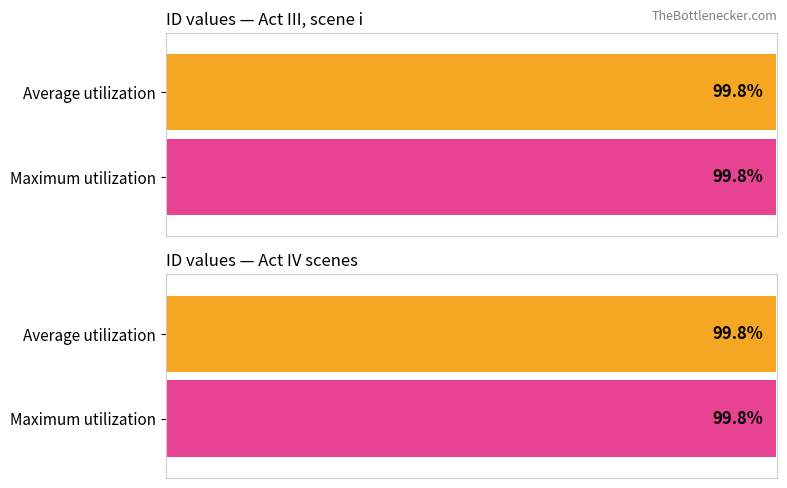

Rank the series at Act III, scene i from lowest to highest value.

Maximum utilization, Average utilization